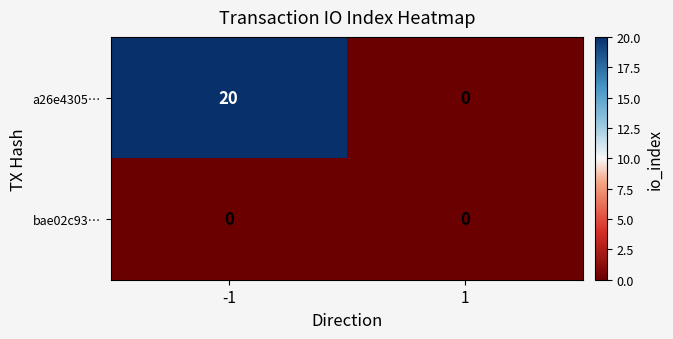

At which category is the sum across all series the highest?

-1